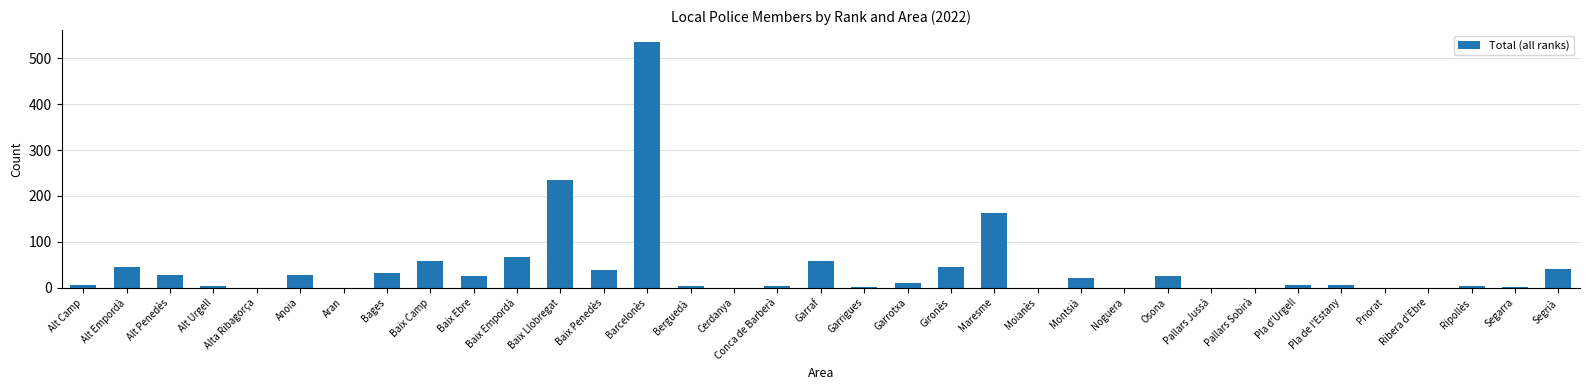

Is it true that the value at Baix Empordà is 66?

True